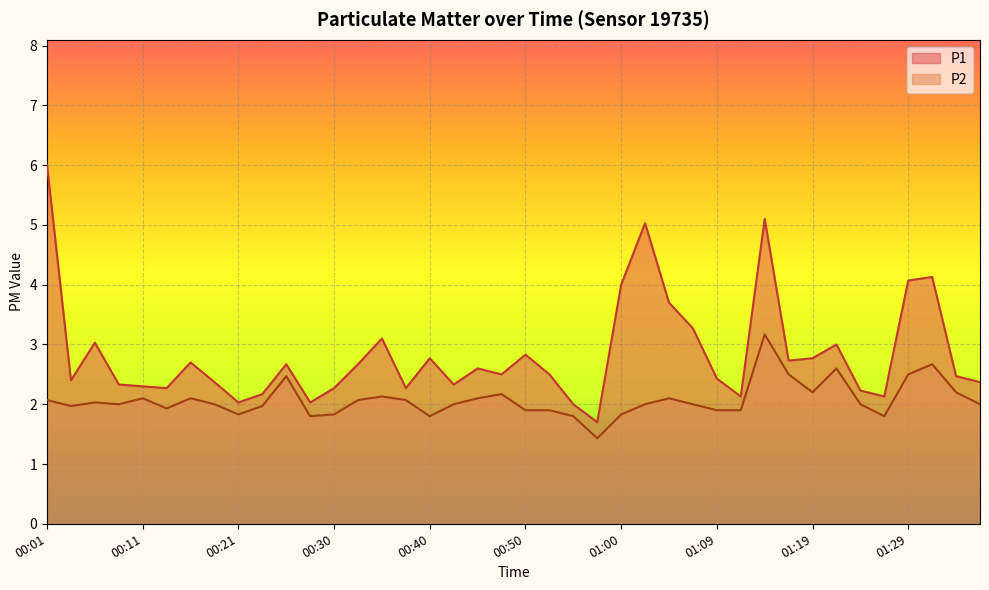

What is the maximum value shown in the chart?

6.0